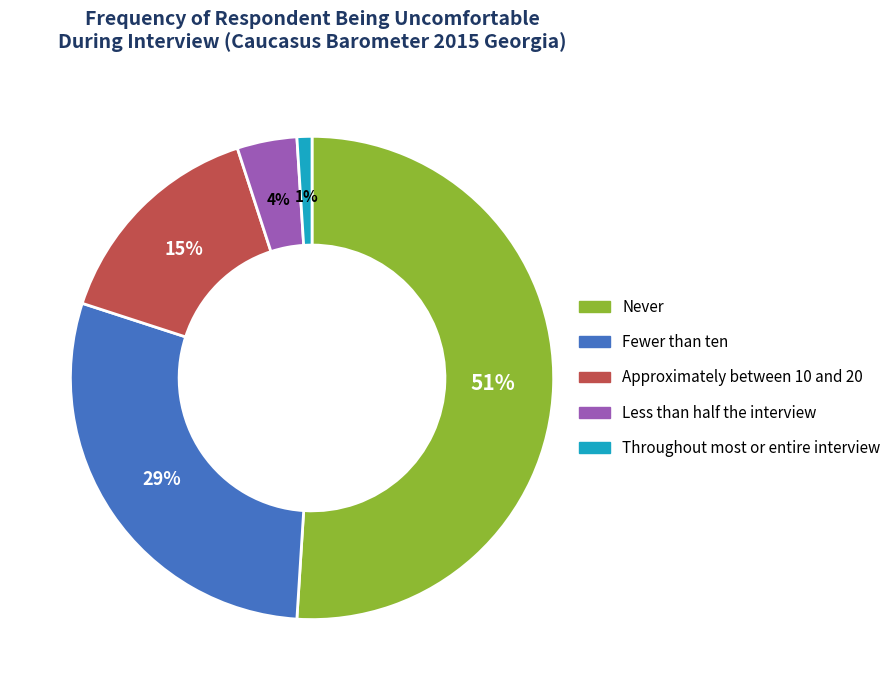

Does Never represent more than half of the total?

Yes